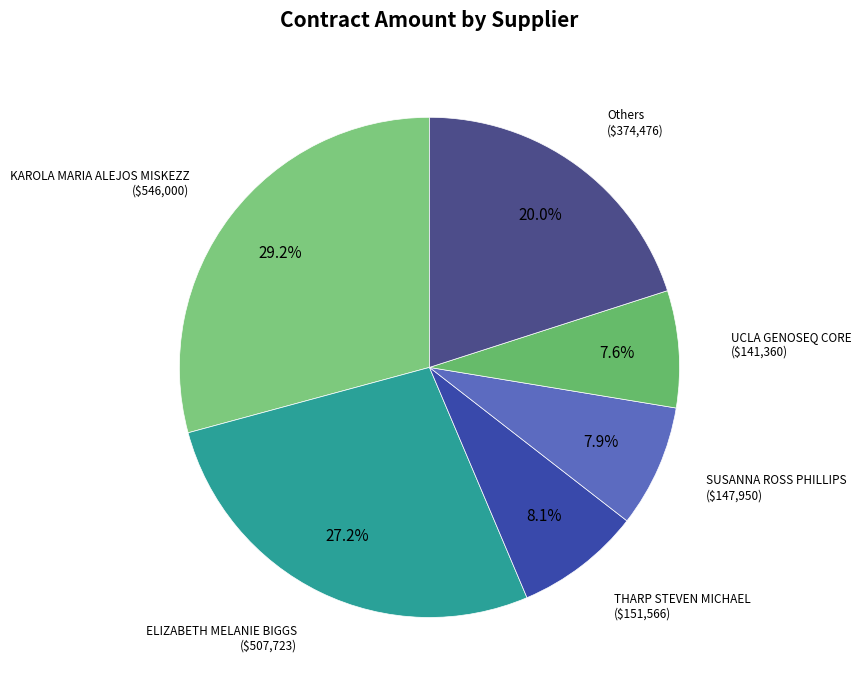

How many segments does this pie chart have?

6